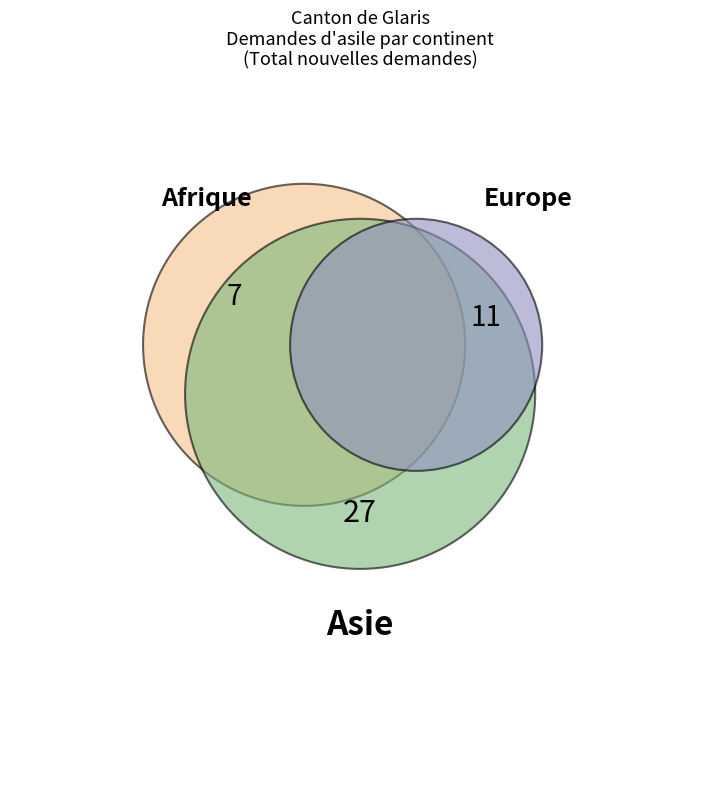

To the nearest percent, what is the combined percentage of Afrique and Asie?

76%